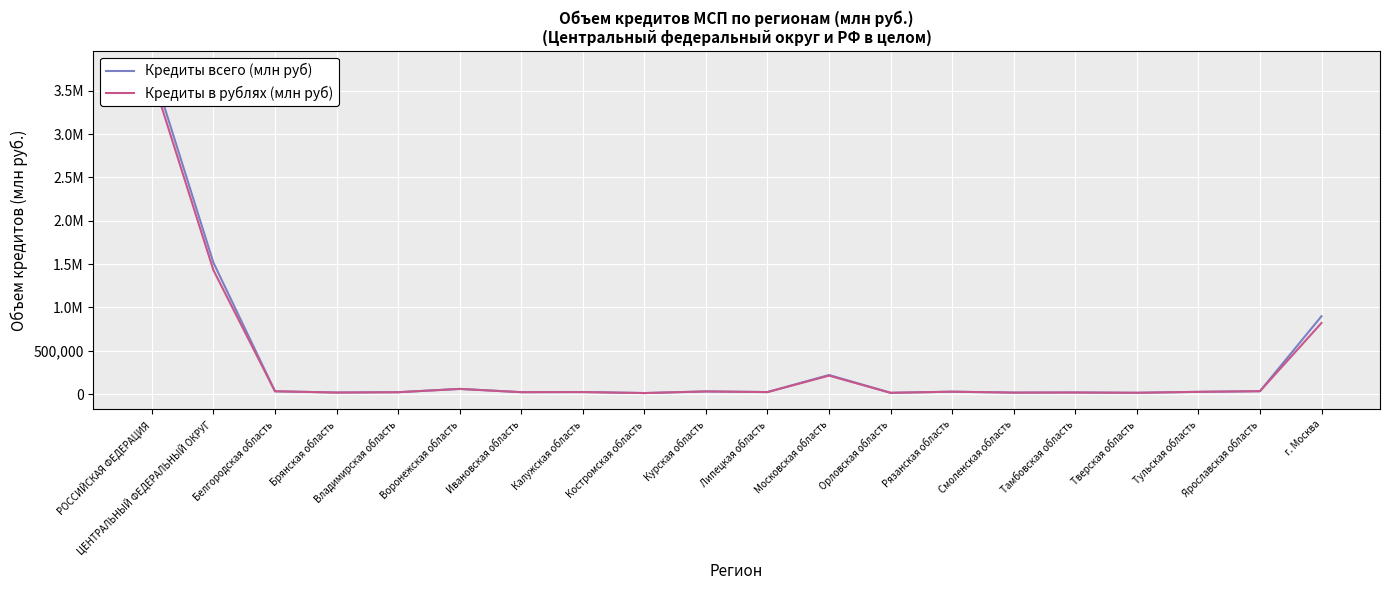

Which label corresponds to the smallest value in the chart?

Костромская область